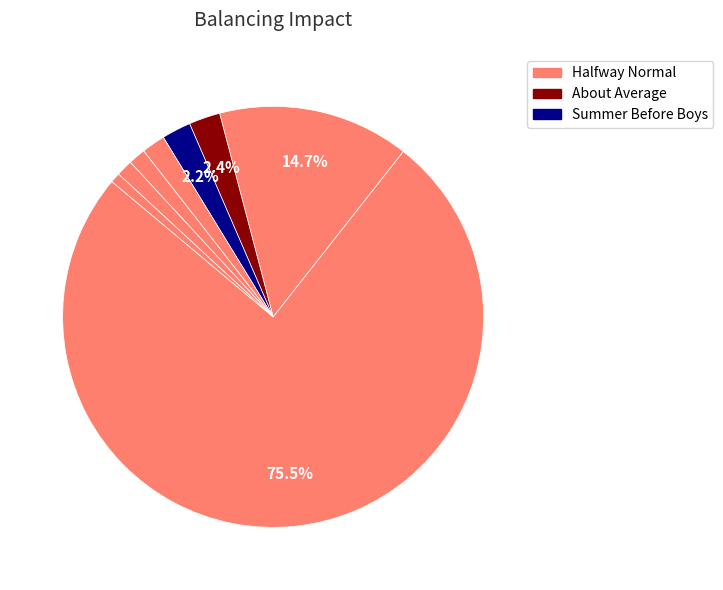

How many slices are in this pie chart?

8